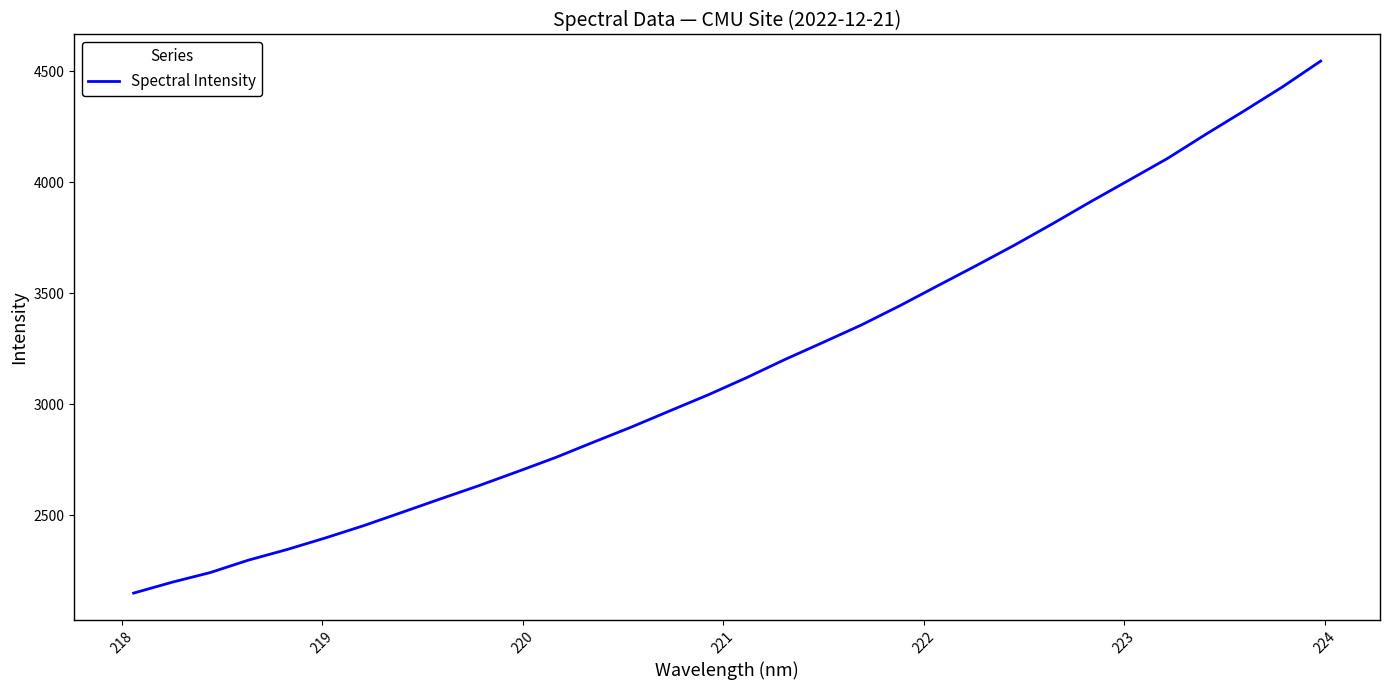

What is the difference between the maximum and minimum values?

2396.8